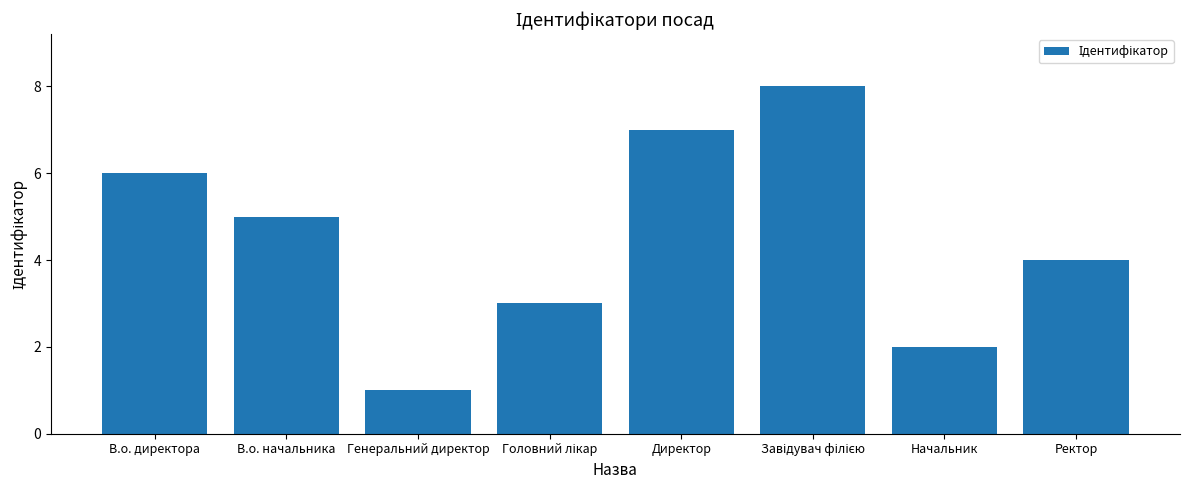

How many categories are shown in the chart?

8